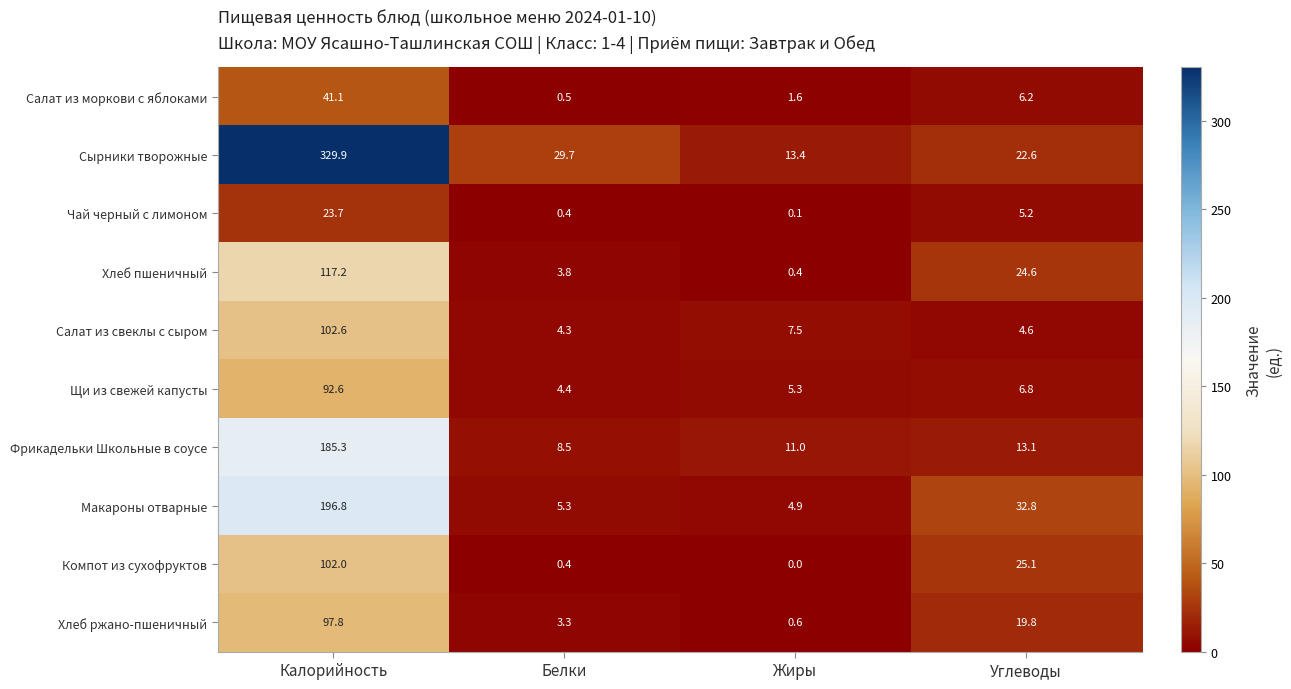

Which series has the largest total across all categories?

Сырники творожные